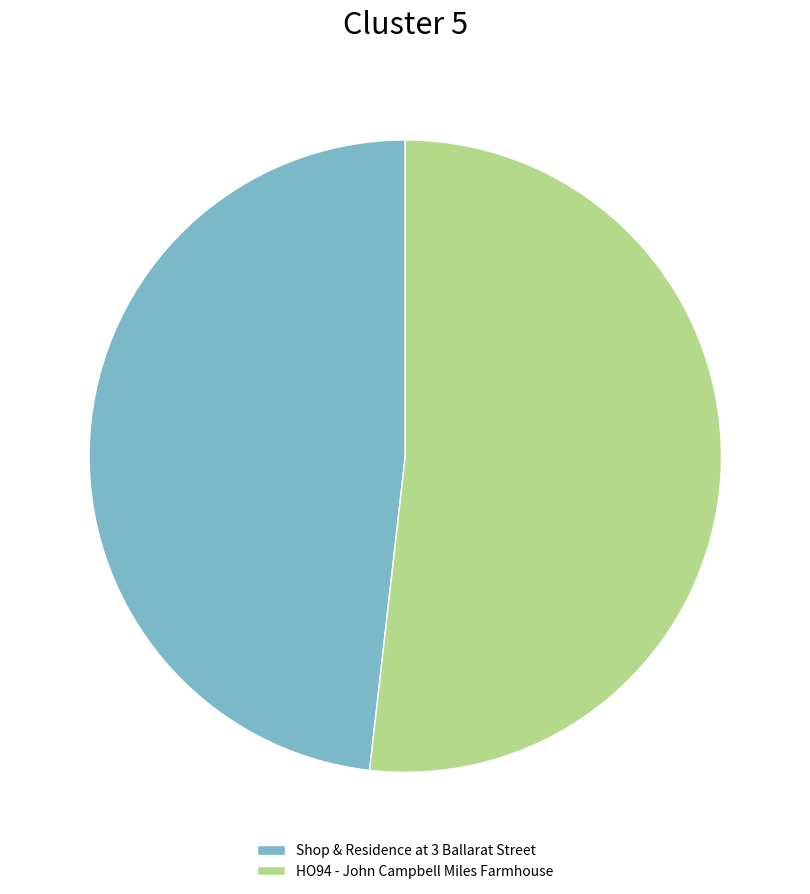

What is the smallest slice in the pie chart?

Shop & Residence at 3 Ballarat Street